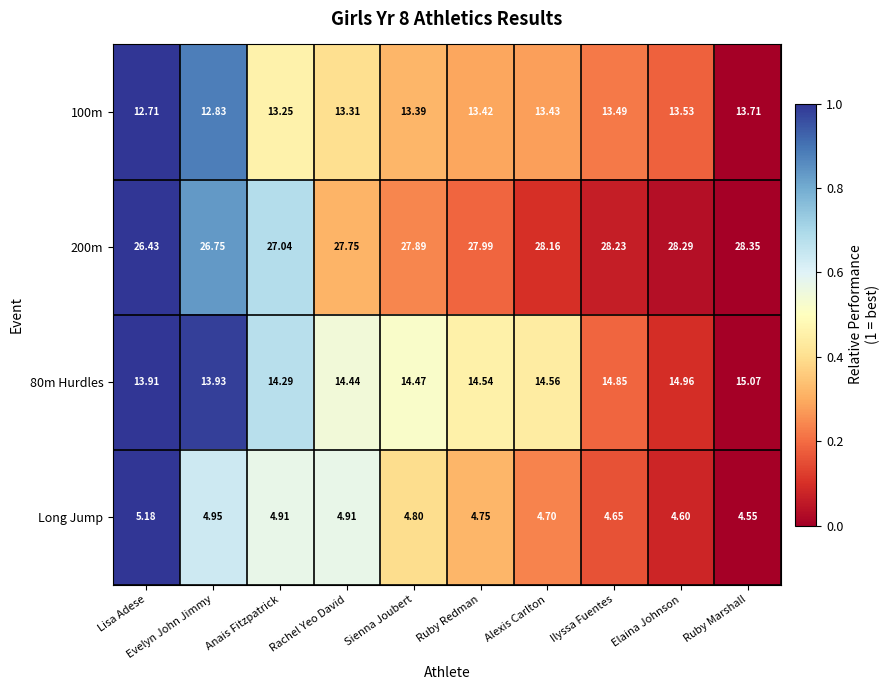

Rank the series at Evelyn John Jimmy from highest to lowest value.

200m, 80m Hurdles, 100m, Long Jump